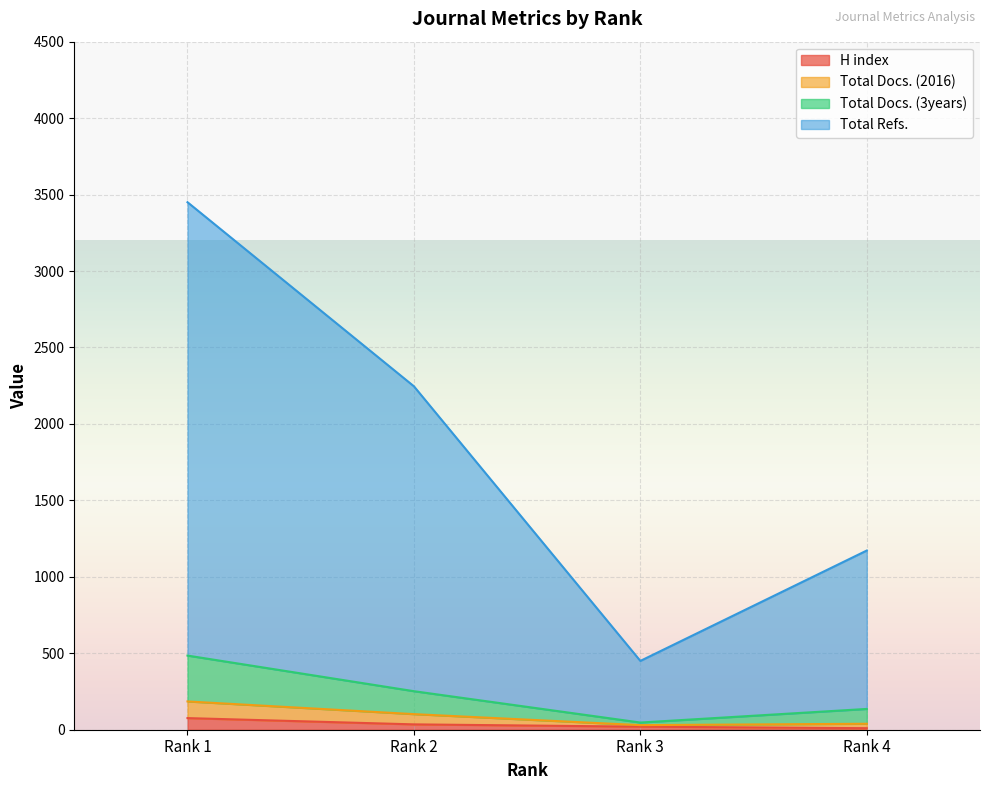

Rank the categories by Total Docs. (2016) value from highest to lowest.

Rank 1, Rank 2, Rank 4, Rank 3